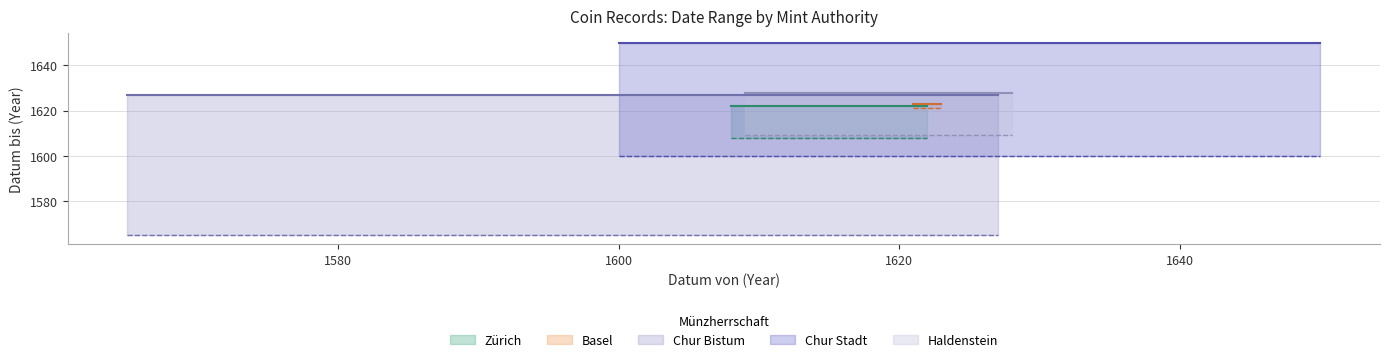

What is the highest value of the Datum bis series?

1650